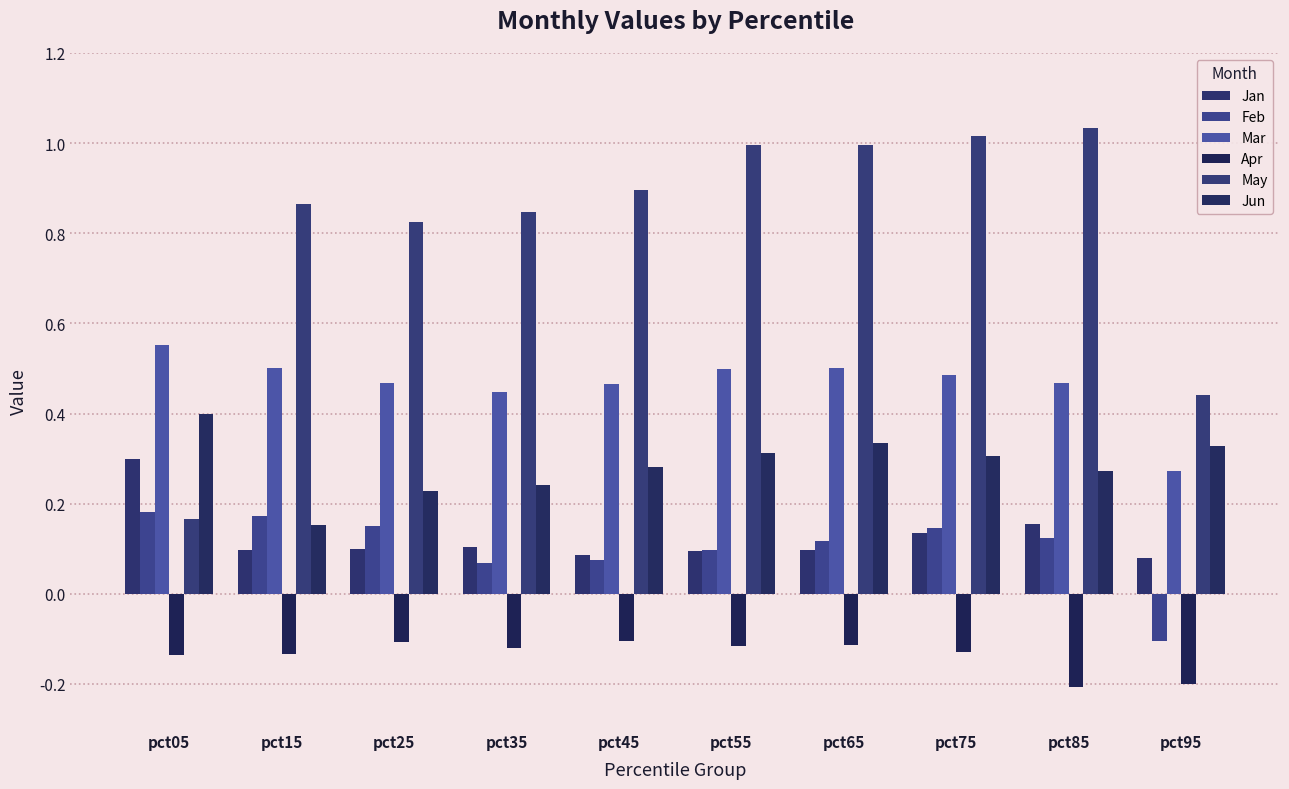

Which label corresponds to the largest value in the chart?

pct85